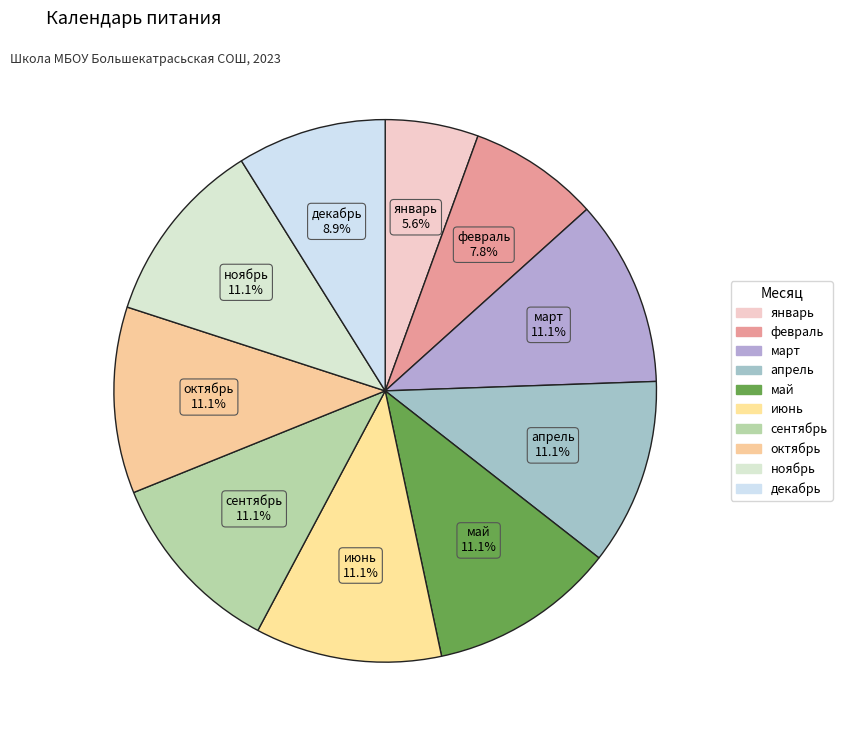

Is it true that ноябрь is 11% of the pie?

True